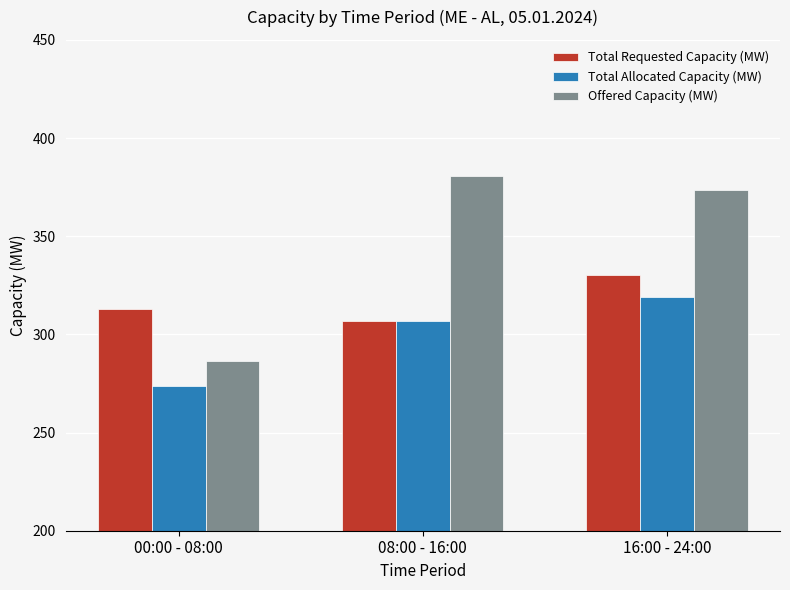

Reading right to left, extract all data points from this chart.

Total Requested Capacity (MW): 16:00 - 24:00=330.2	08:00 - 16:00=307.0	00:00 - 08:00=313.0
Total Allocated Capacity (MW): 16:00 - 24:00=319.0	08:00 - 16:00=307.0	00:00 - 08:00=273.9
Offered Capacity (MW): 16:00 - 24:00=373.6	08:00 - 16:00=380.6	00:00 - 08:00=286.2